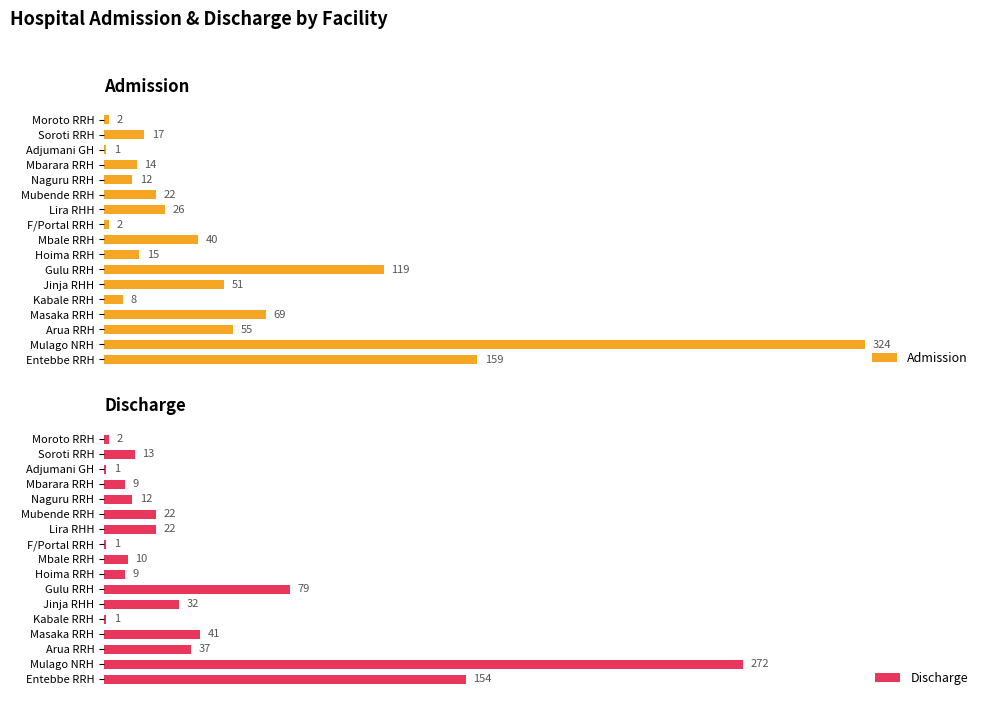

List the series in order of their overall mean, highest first.

Admission, Discharge